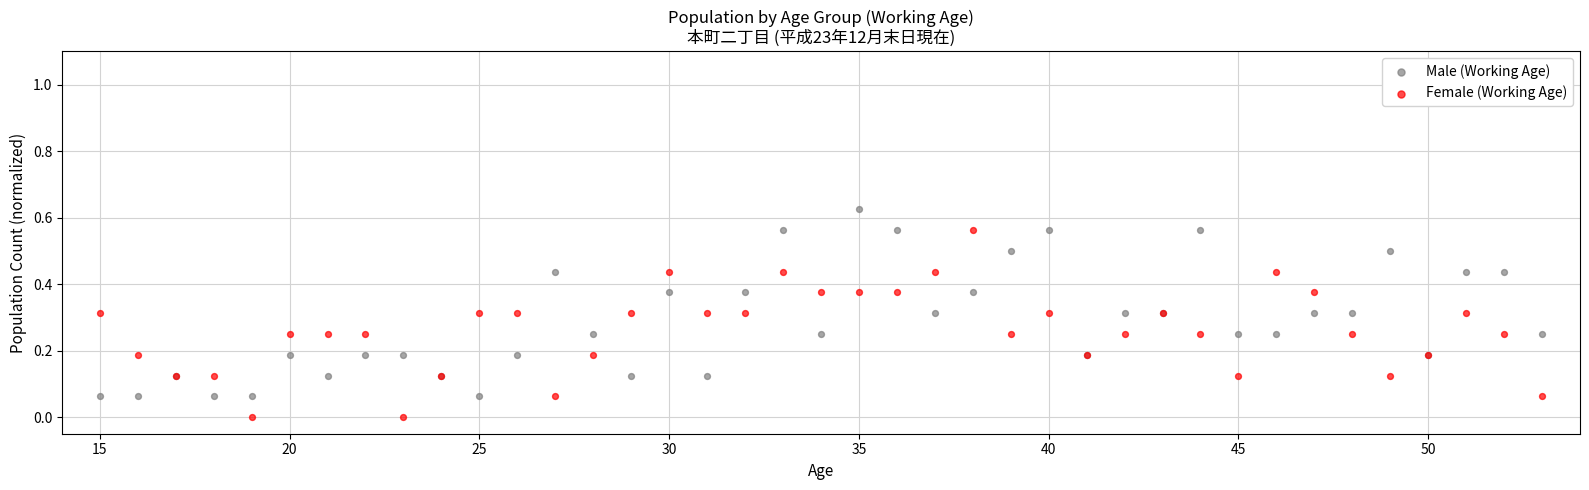

What are all the series names shown in the legend?

Male (Working Age), Female (Working Age)